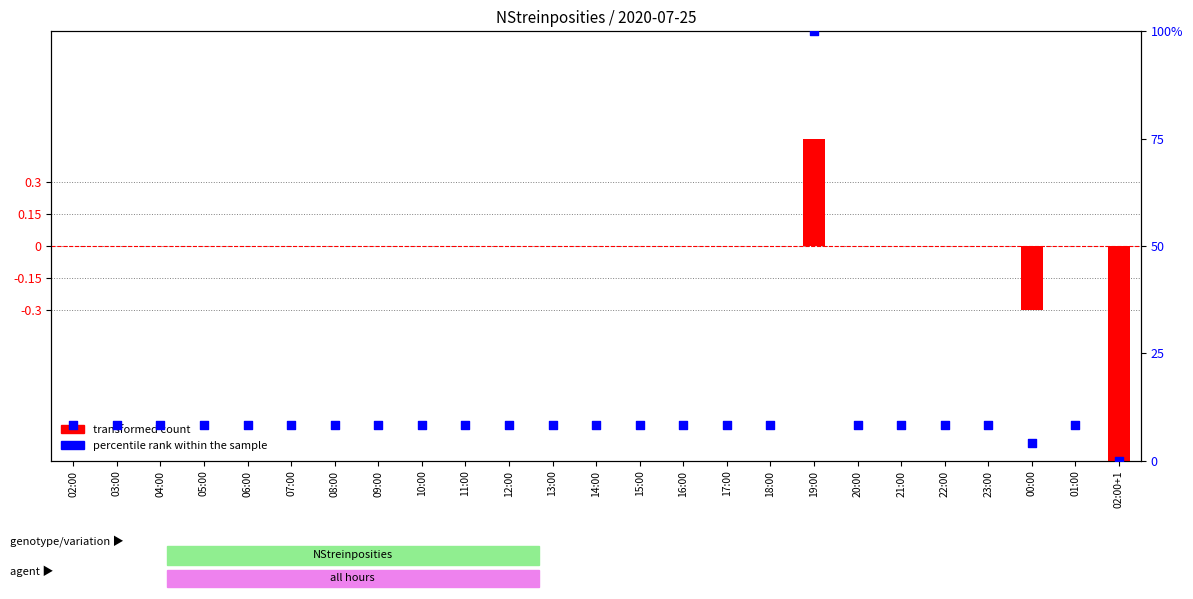

Which series reaches the maximum Y coordinate?

percentile rank within the sample